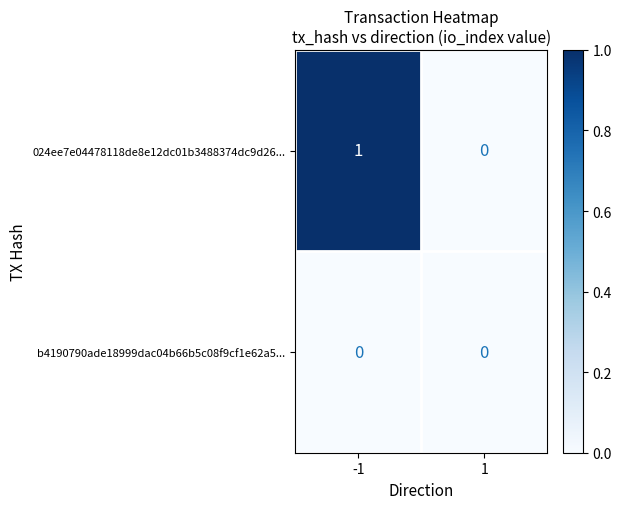

How many distinct data groups are displayed?

2